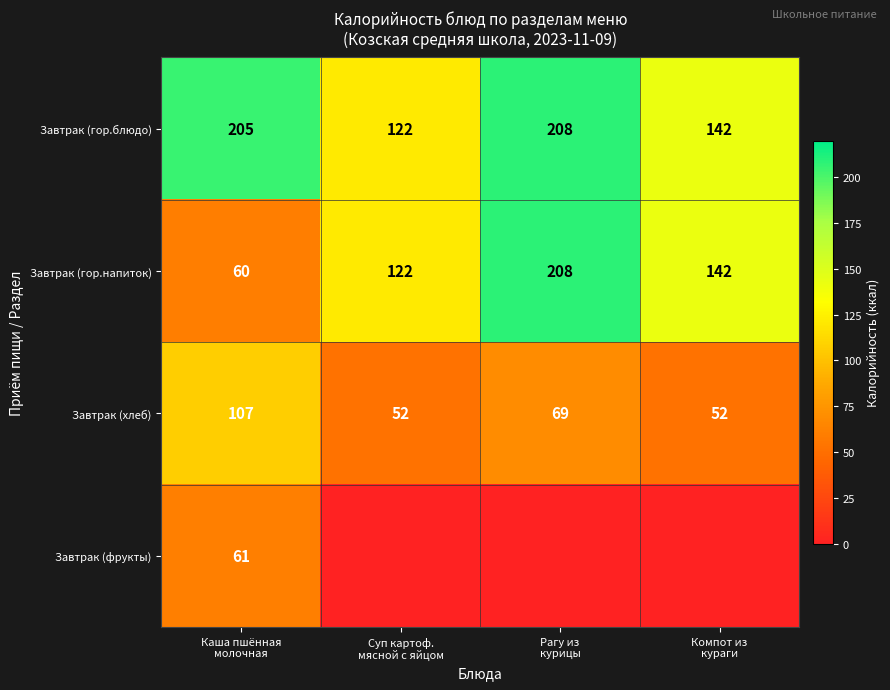

Count the Завтрак (хлеб) values in the range 52 to 107.

4